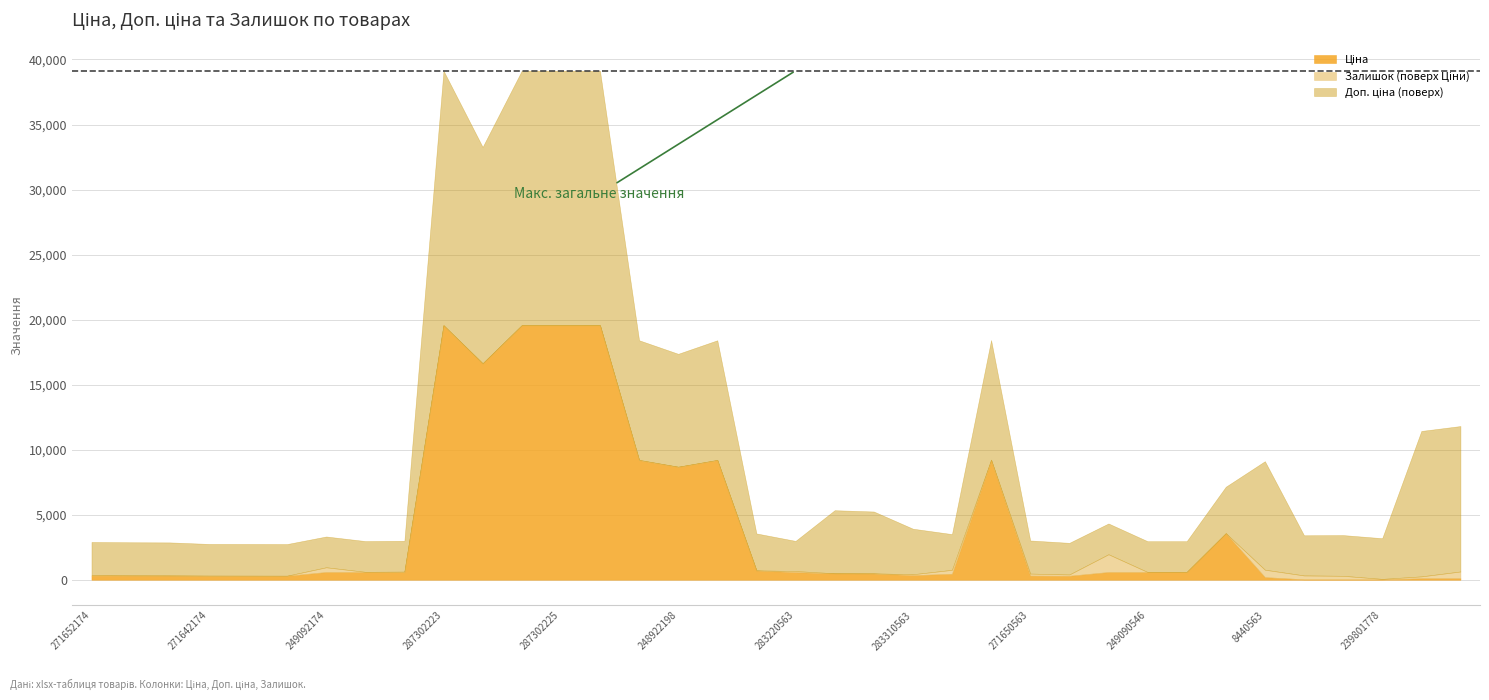

What is the label of the 28th point from the right?

249092172